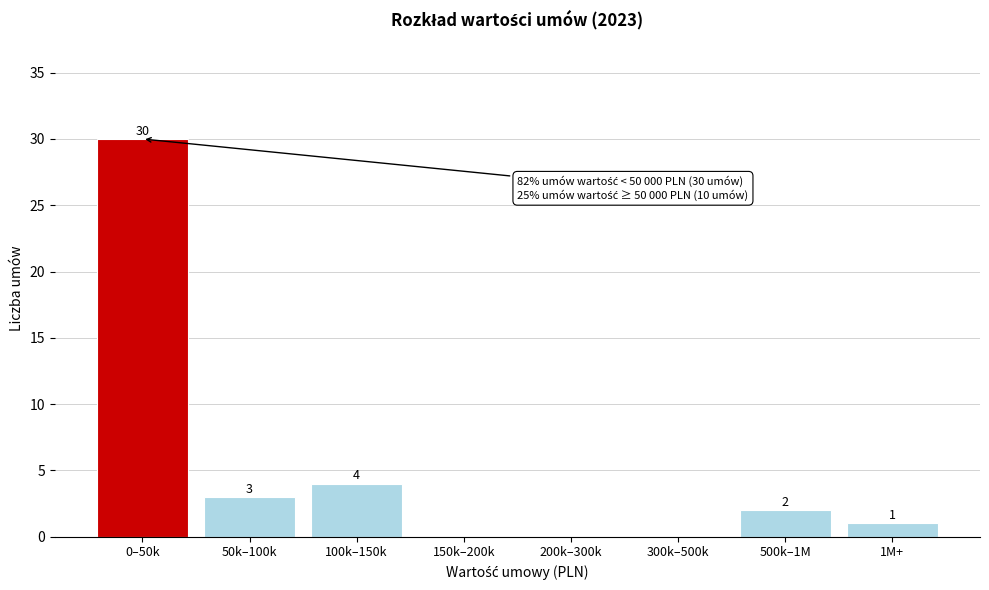

Reading left to right, extract all data points from this chart.

0–50k=30	50k–100k=3	100k–150k=4	150k–200k=0	200k–300k=0	300k–500k=0	500k–1M=2	1M+=1